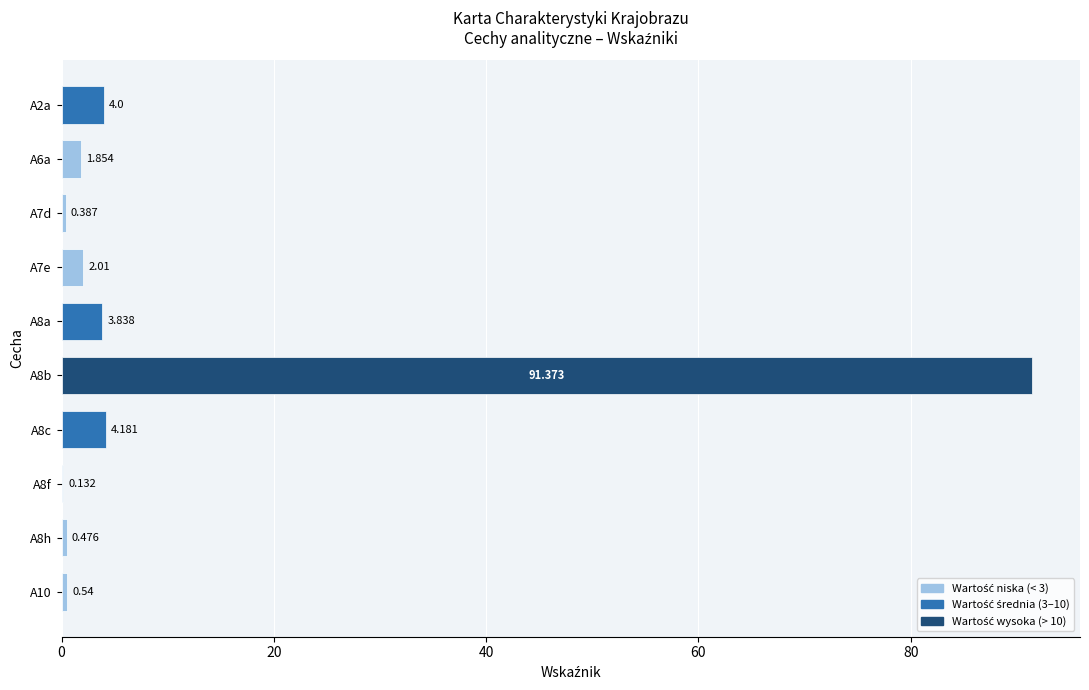

Are the bars horizontal?

Yes